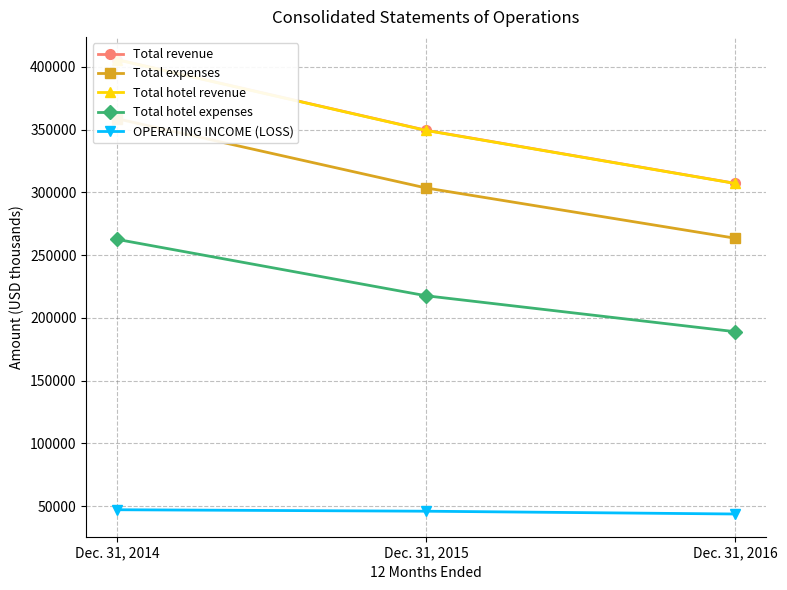

Reading left to right, what are all the values shown in this chart?

Total revenue: 405857	349545	307308
Total expenses: 358716	303569	263558
Total hotel revenue: 405729	349398	307193
Total hotel expenses: 262582	217667	189051
OPERATING INCOME (LOSS): 47141	45976	43750